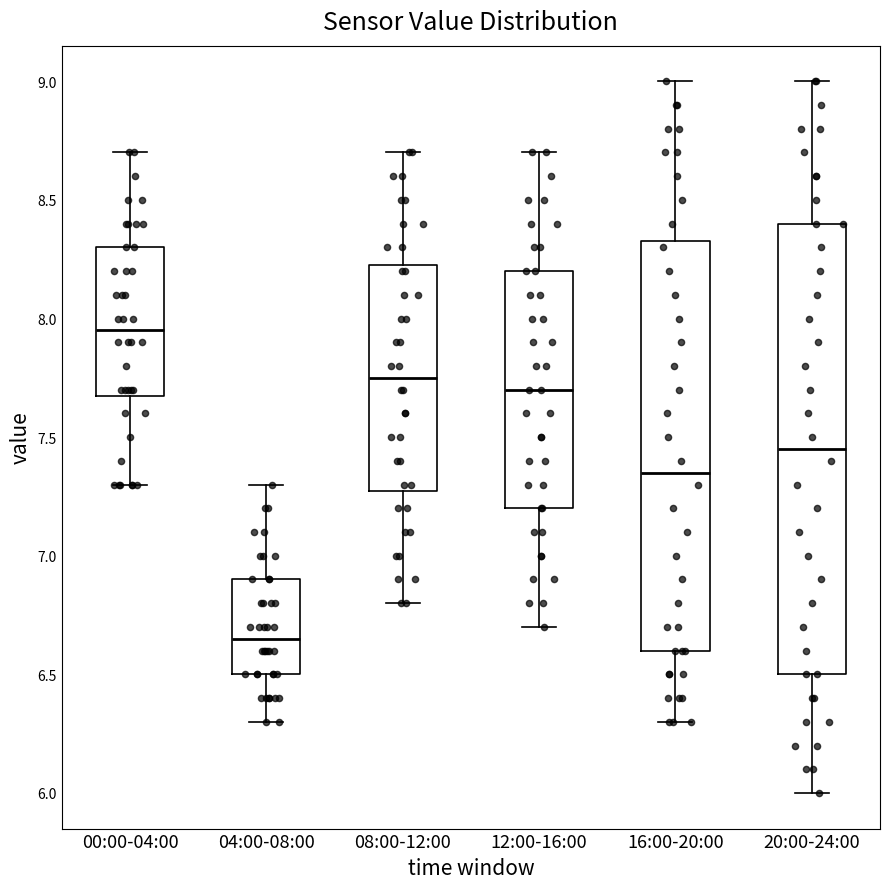

Which box has the highest median line?

00:00-04:00